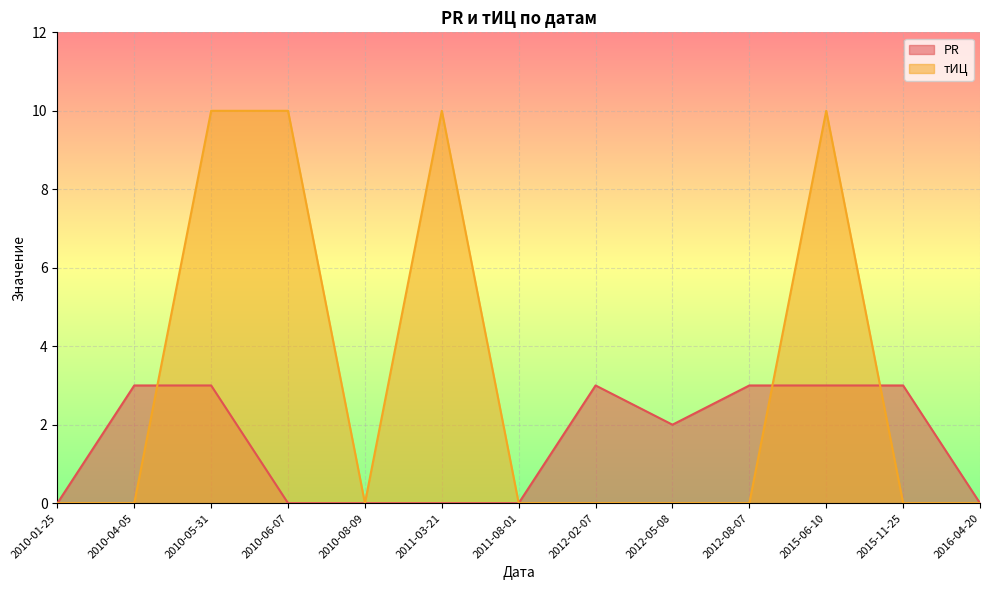

What is the difference between the highest and lowest values at 2015-11-25?

3